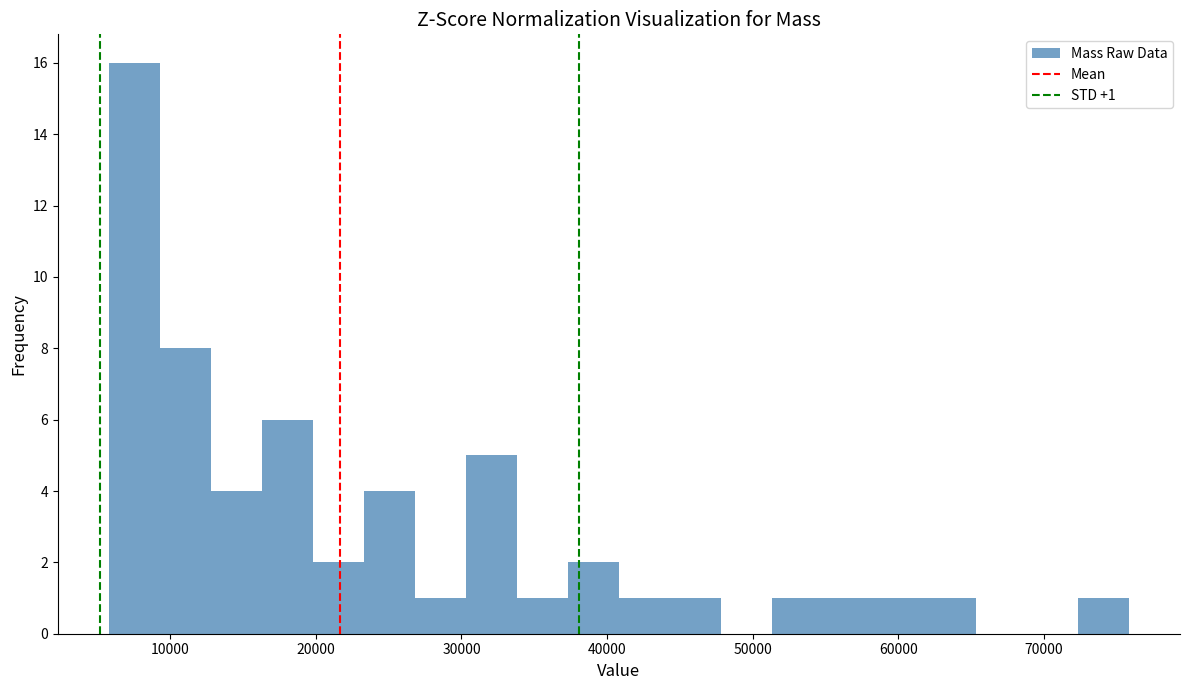

Read against the x-axis, roughly where is the centre of the tallest bar?

8000